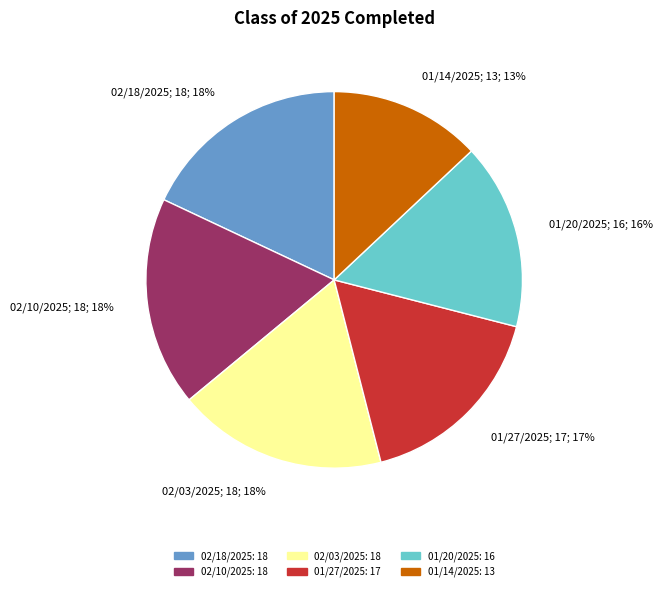

Approximately how many times larger is the value at 01/27/2025 compared to 02/10/2025?

0.9